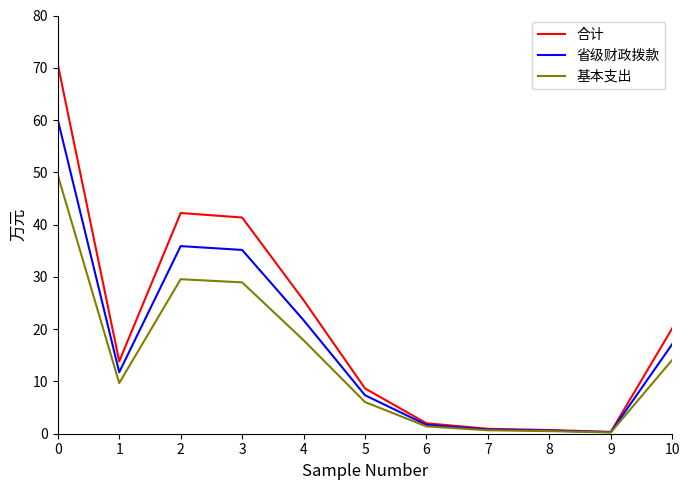

How many values in the 合计 series exceed 13?

6